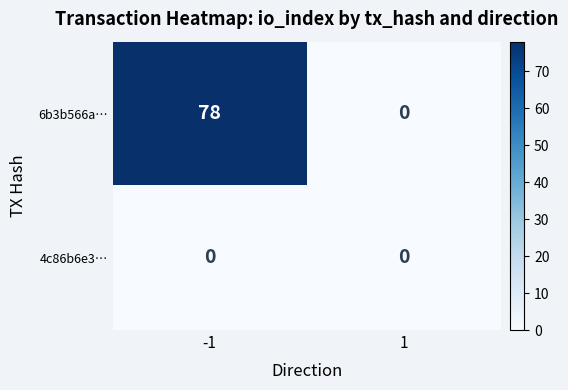

Rank the categories by 6b3b566a… value from highest to lowest.

-1, 1